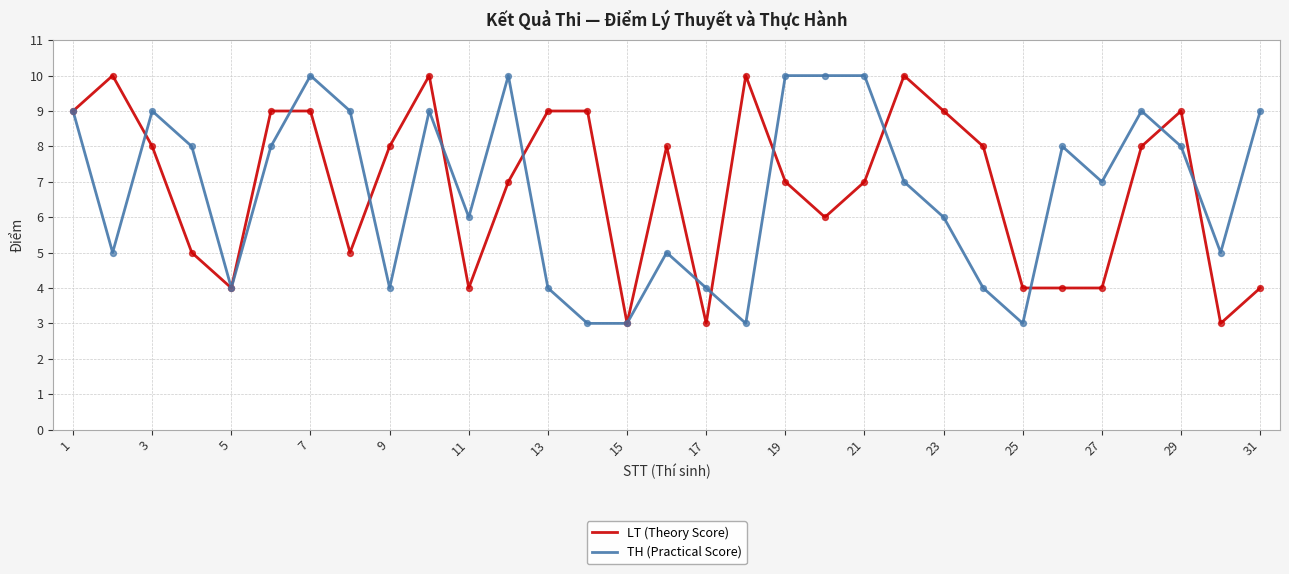

What is the highest value of the LT (Theory Score) series?

10